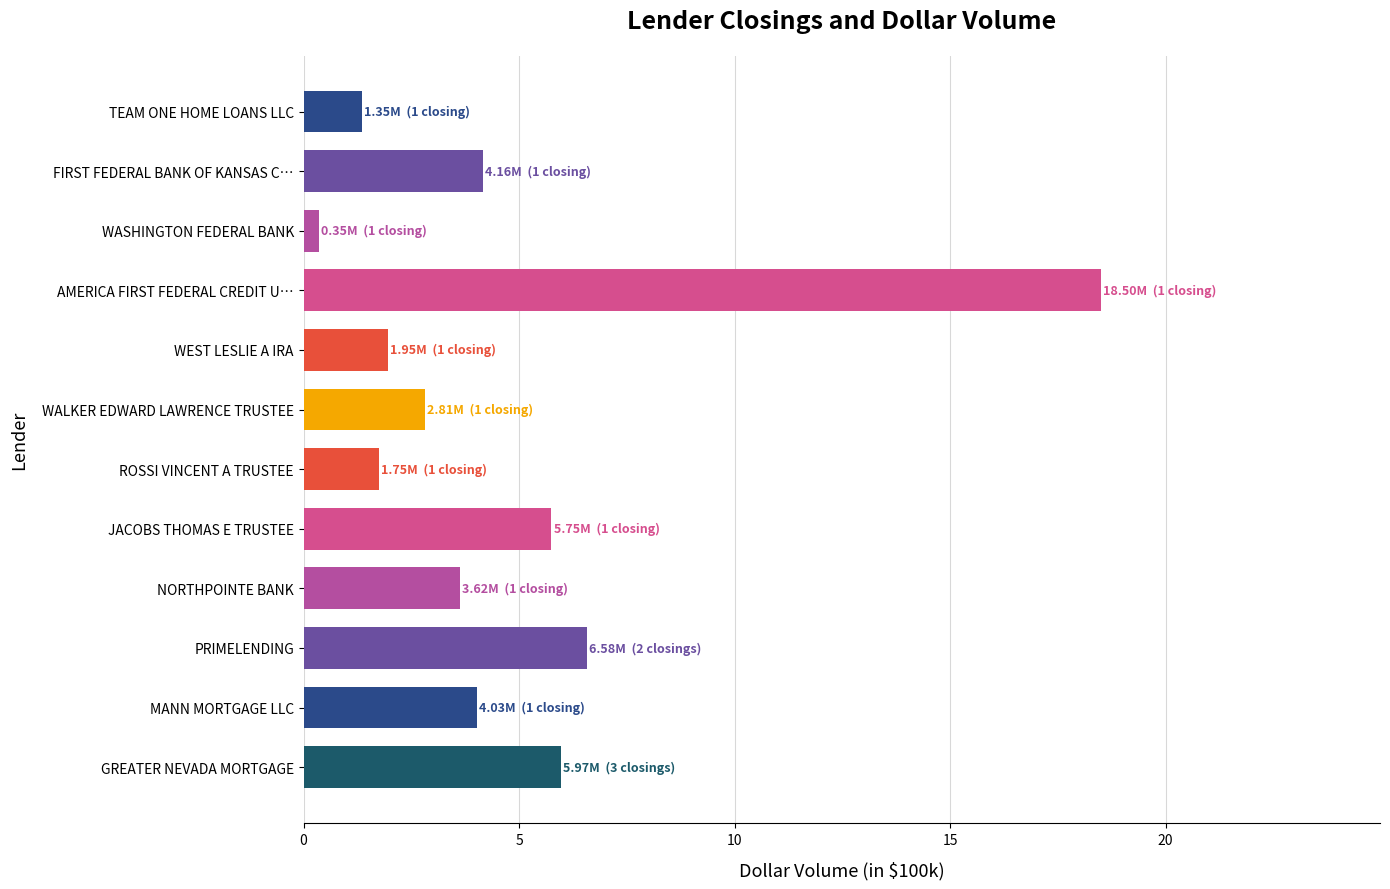

What is the change in value from PRIMELENDING to JACOBS THOMAS E TRUSTEE?

-0.8